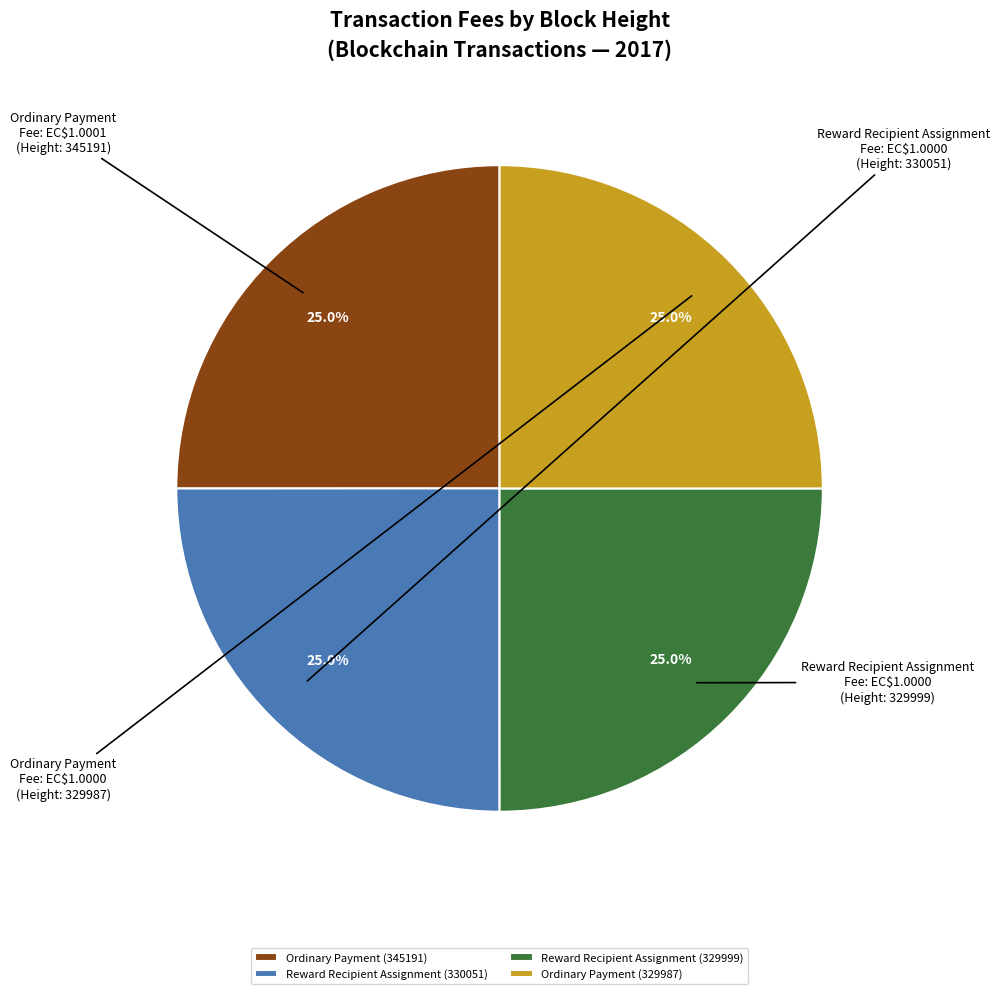

Count the number of slices in the pie.

4